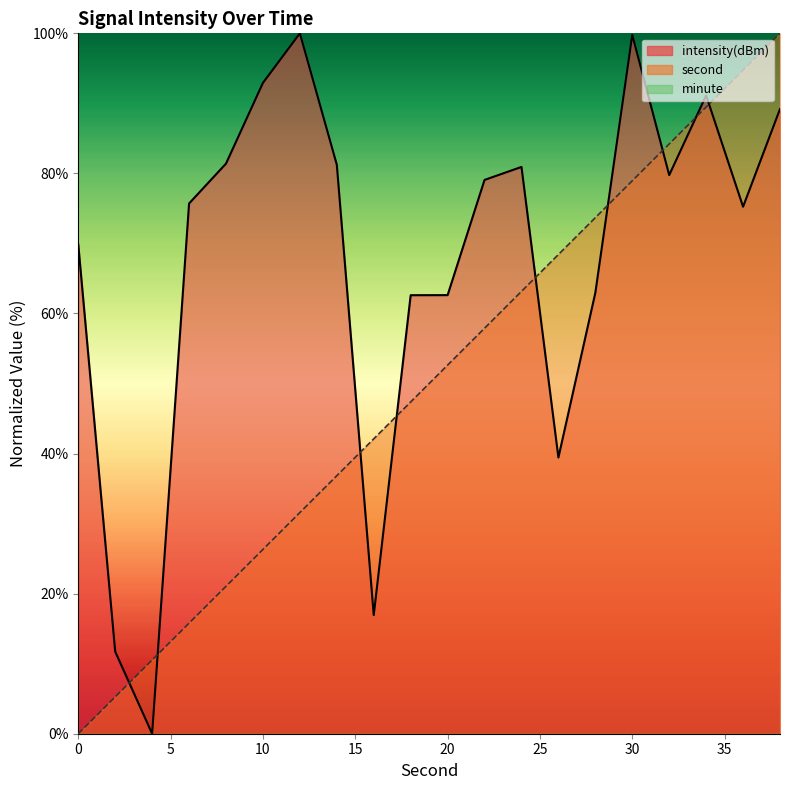

Which has a higher value, 38 or 6?

38